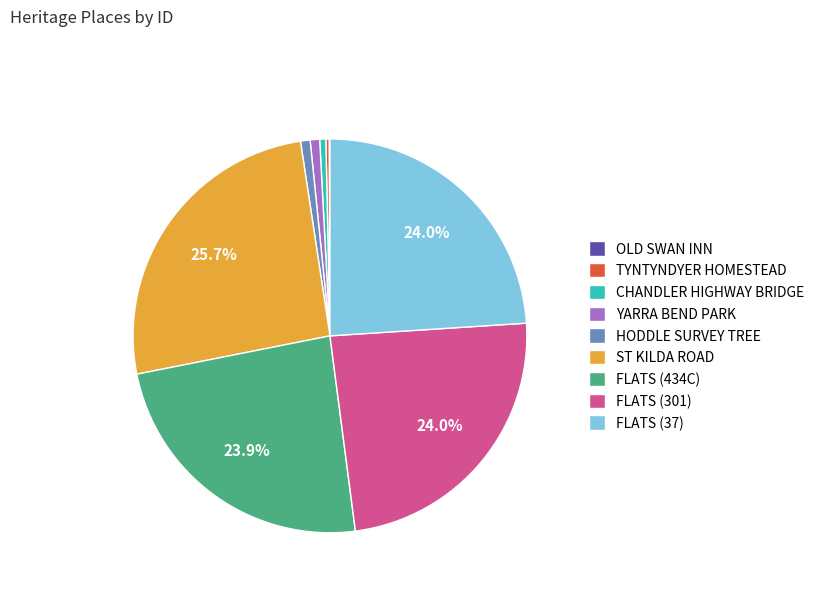

Does FLATS (434C) represent more than half of the total?

No